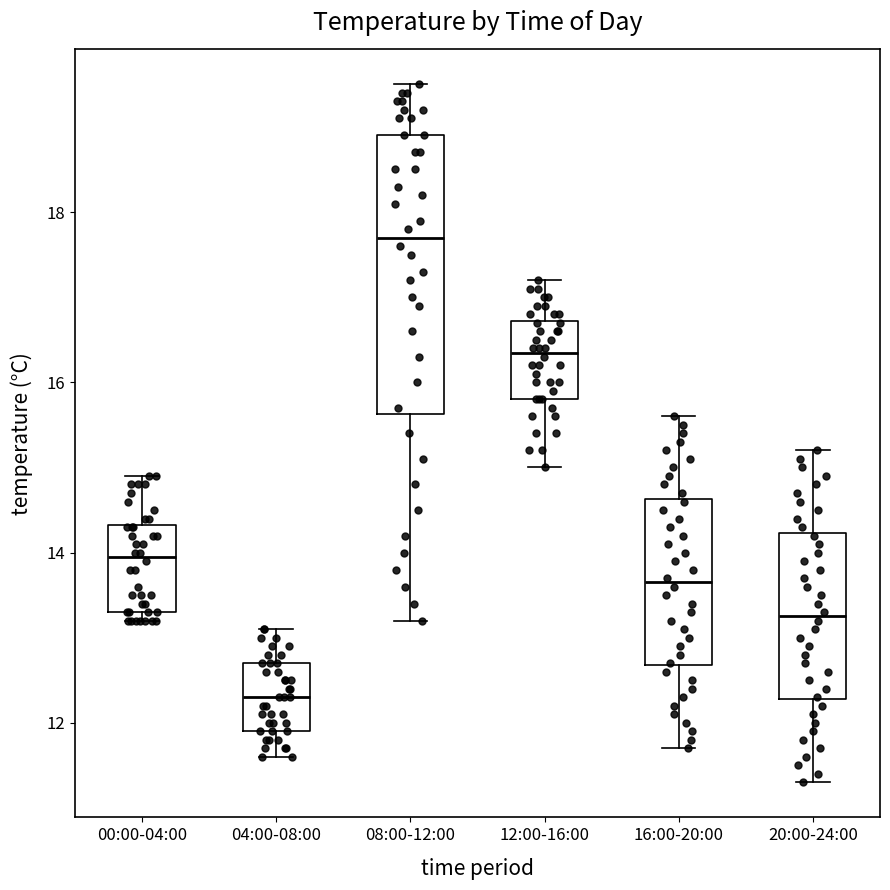

Where does the upper whisker of the box for 08:00-12:00 end on the y-axis? The values are not printed on the chart, so give them approximately, as read against the axis.

19.6